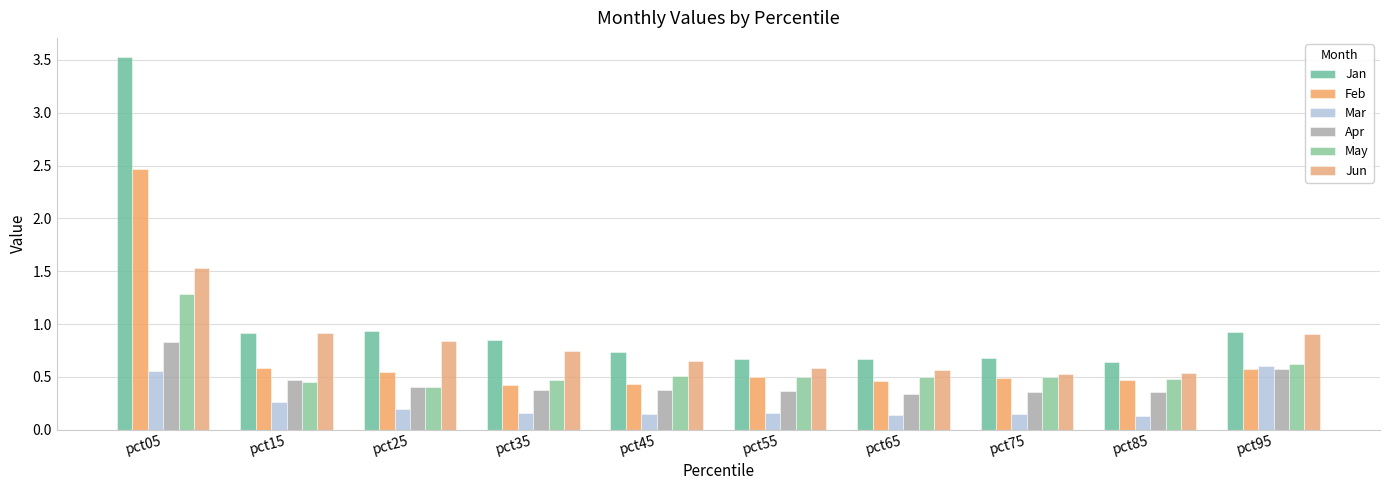

How many Apr values are between 0 and 1?

10